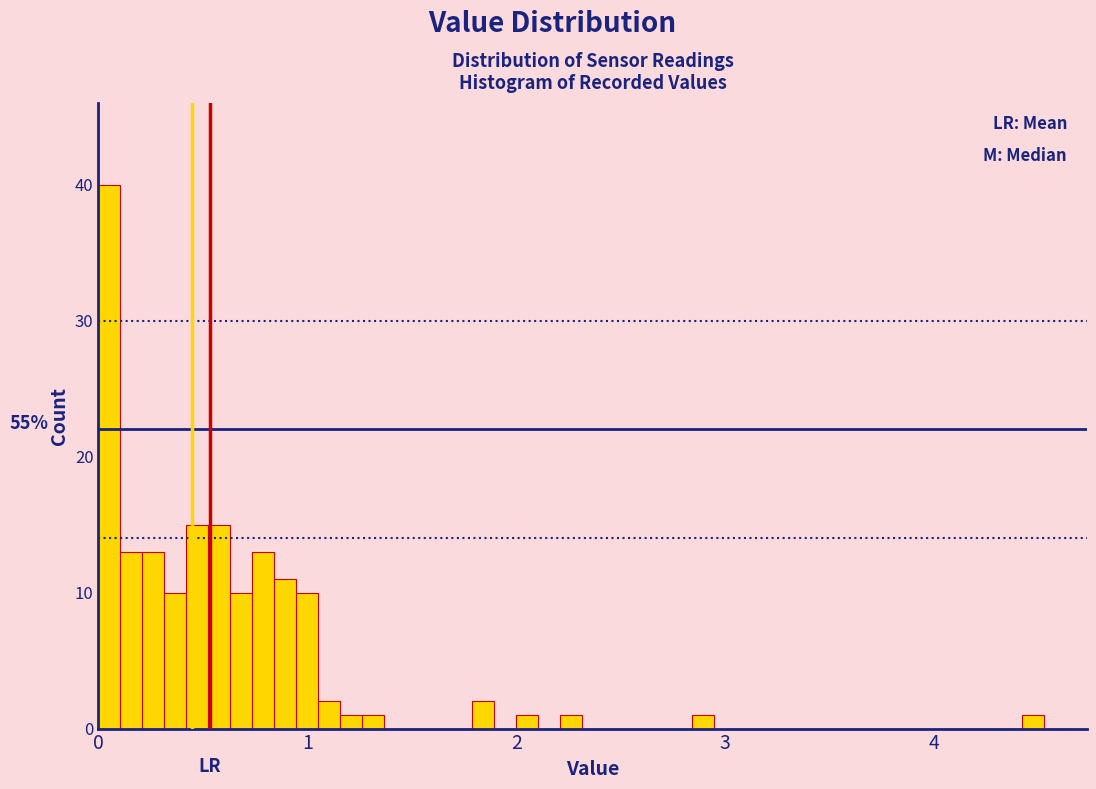

Read against the x-axis, roughly where is the centre of the tallest bar?

0.1